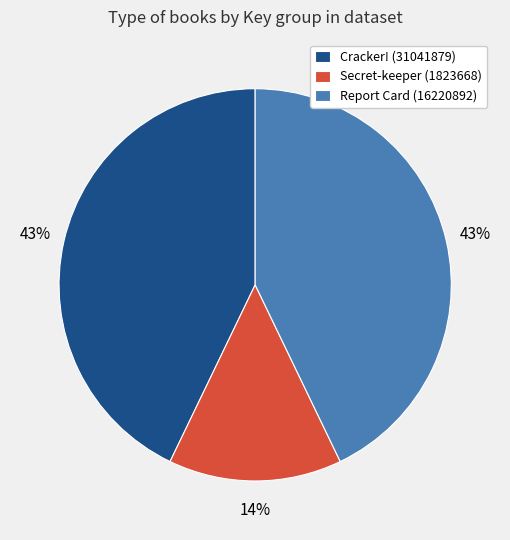

What is the ratio of the value at Secret-keeper (1823668) to the value at Cracker! (31041879)?

0.3